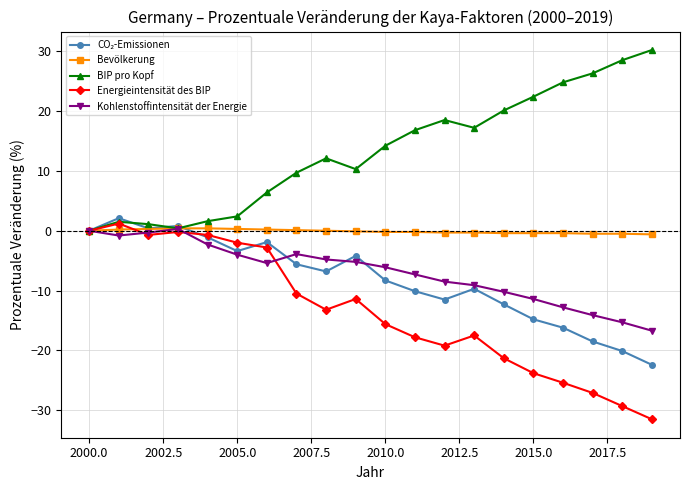

Which series has the largest total across all categories?

BIP pro Kopf